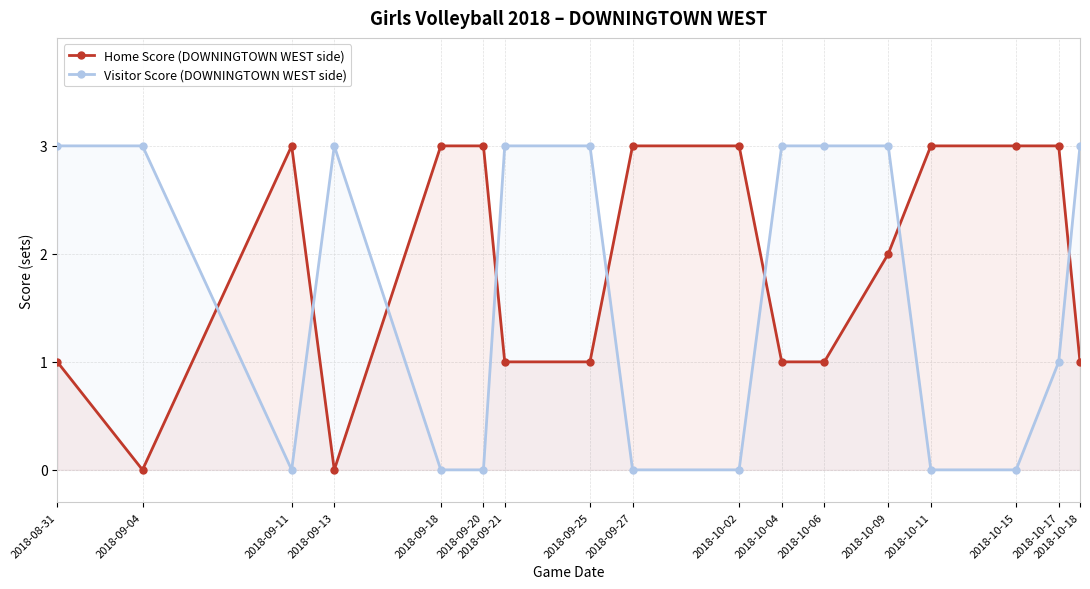

What is the difference between the maximum and minimum values in the Visitor Score (DOWNINGTOWN WEST side) series?

3